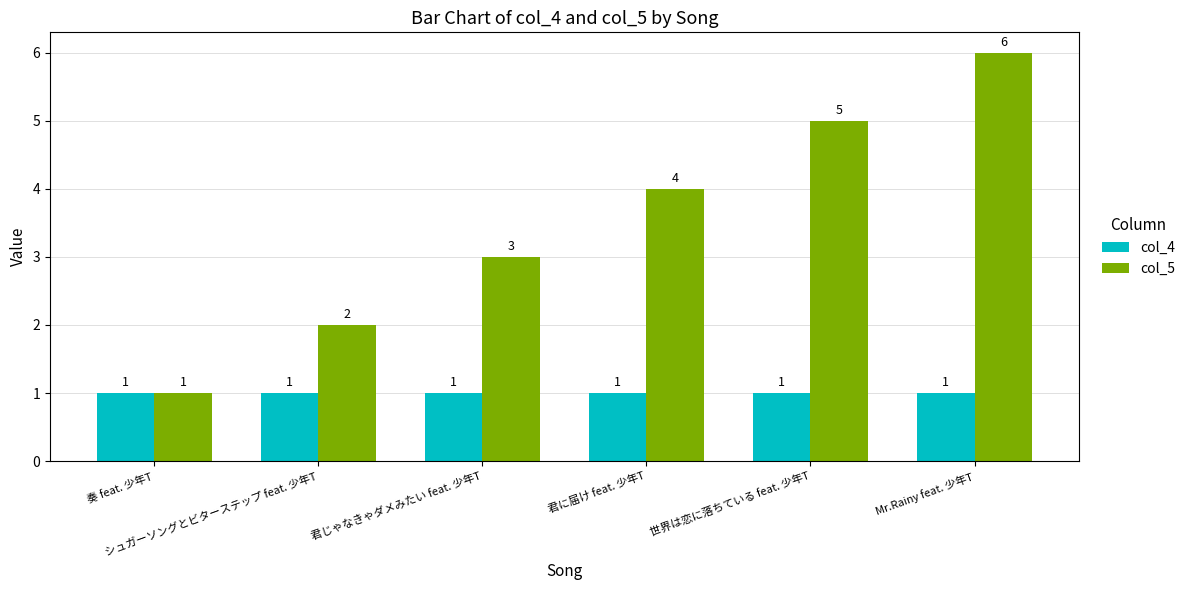

What is the label of the 4th bar from the left?

君に届け feat. 少年T